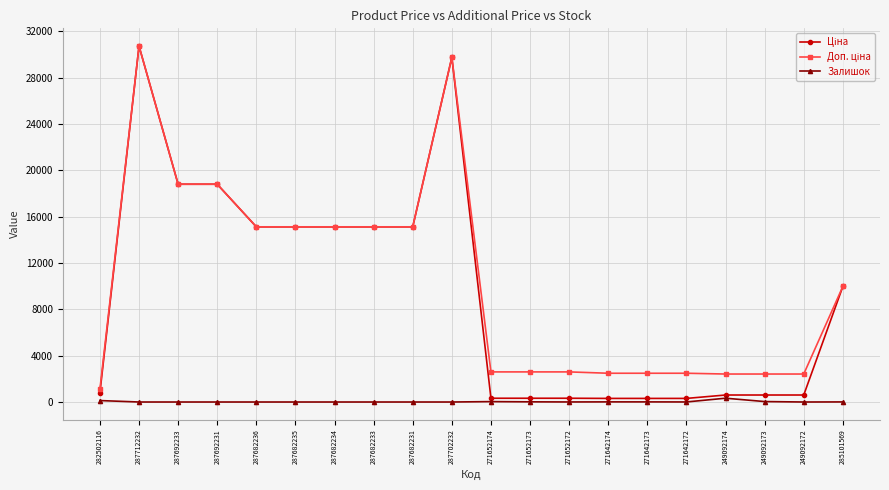

At how many categories does at least one series exceed 9526?

10